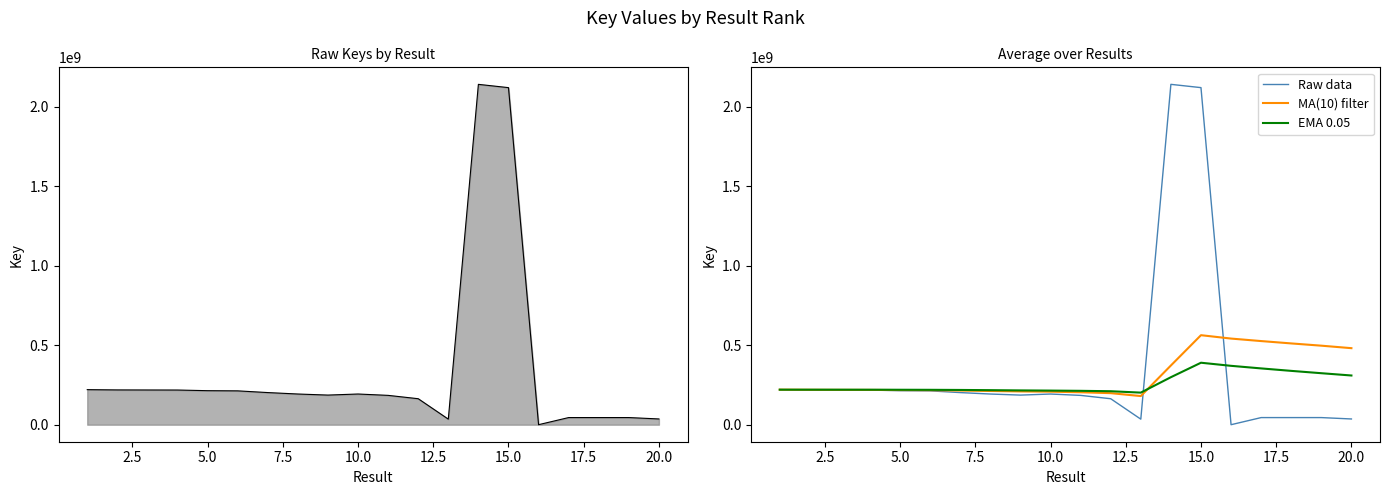

Count the number of data series in this chart.

3